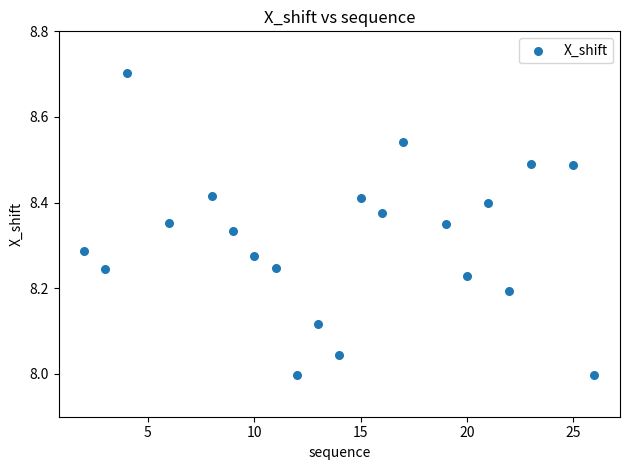

What is the range of X values (max minus min)?

24.0